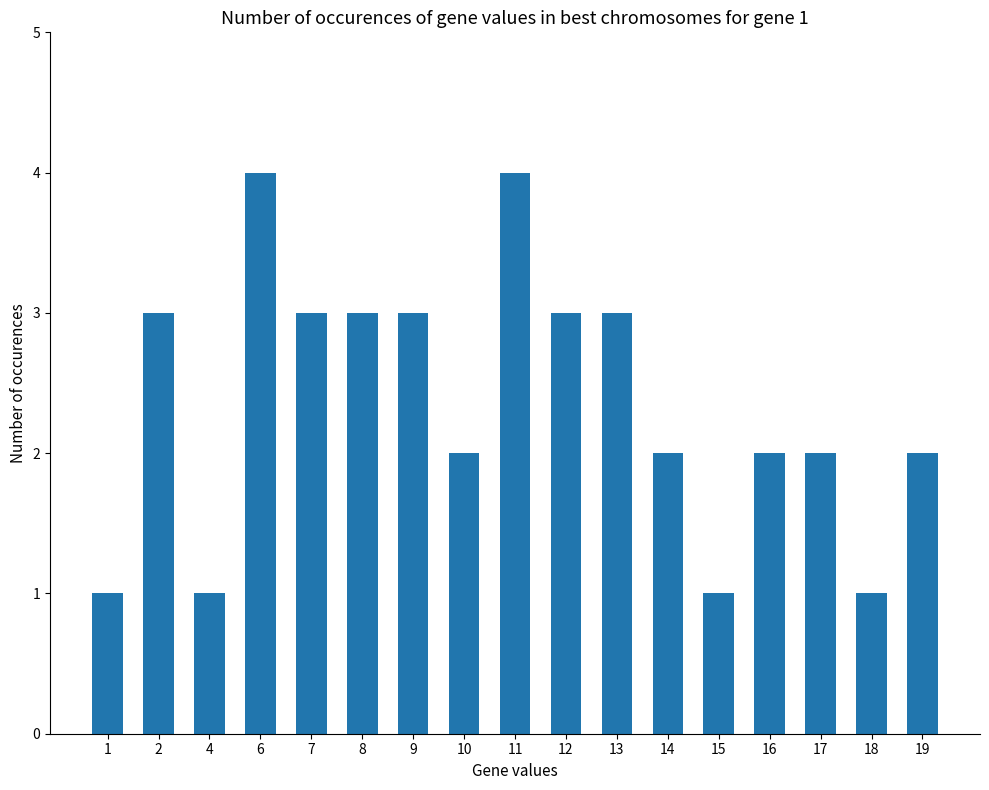

Reading right to left, extract all data points from this chart.

2	1	2	2	1	2	3	3	4	2	3	3	3	4	1	3	1